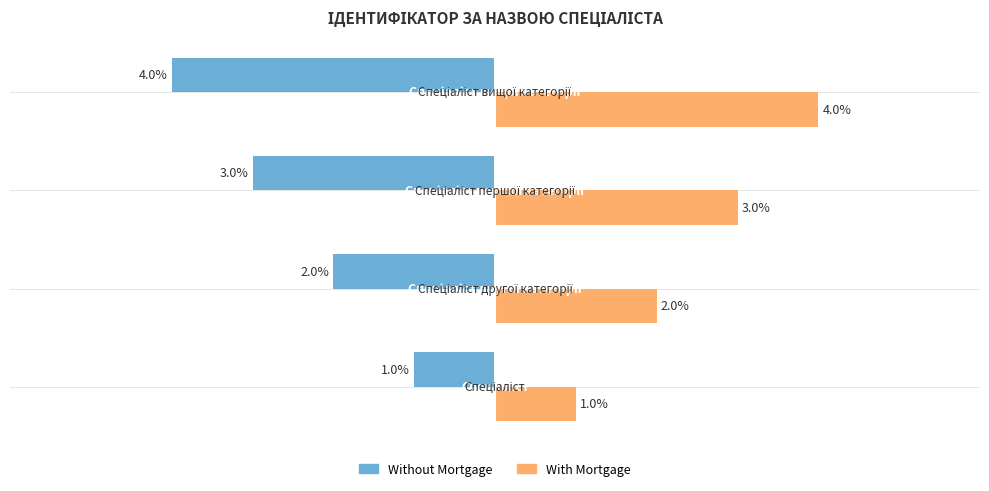

Rank the series by their maximum value, from highest to lowest.

With Mortgage, Without Mortgage